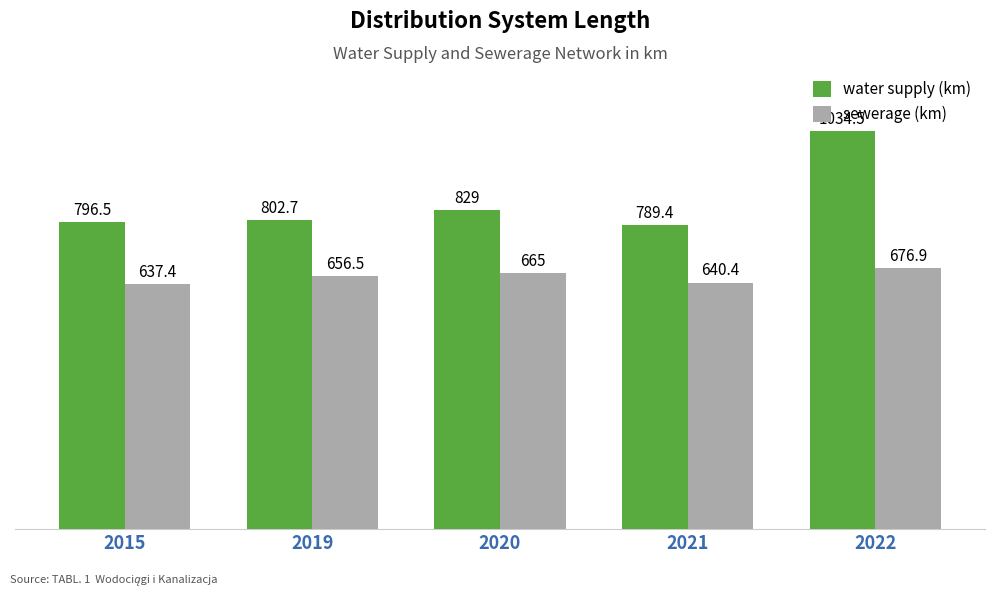

Which series changed the most between 2019 and 2020?

water supply (km)